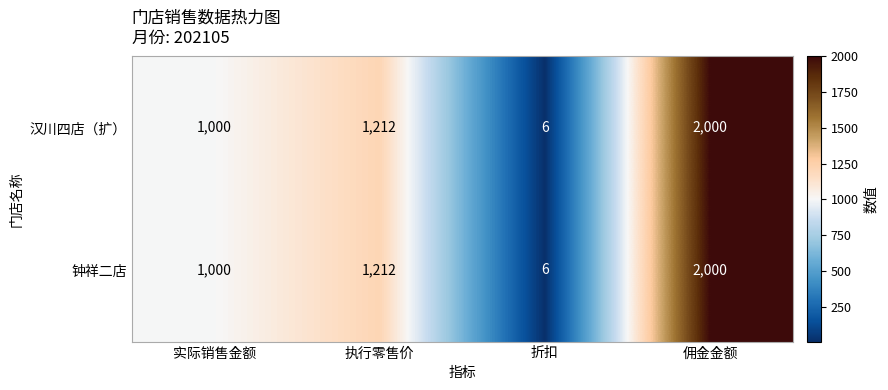

What is the total value across all series at 实际销售金额?

2000